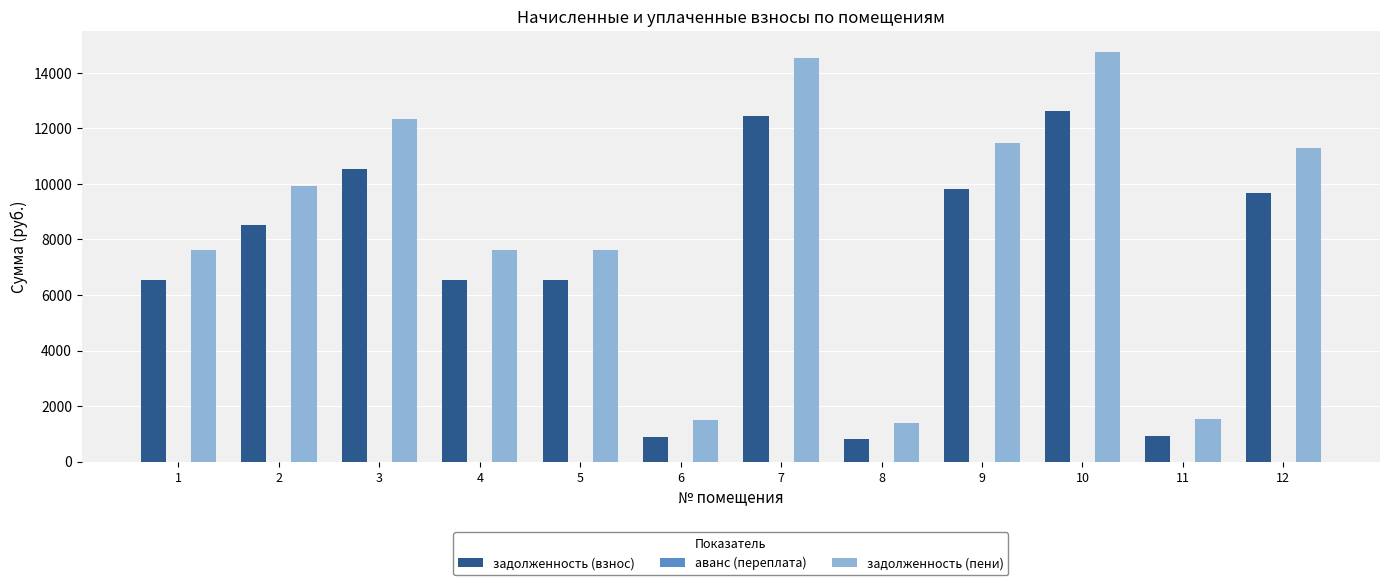

How many bars are there in each group?

2